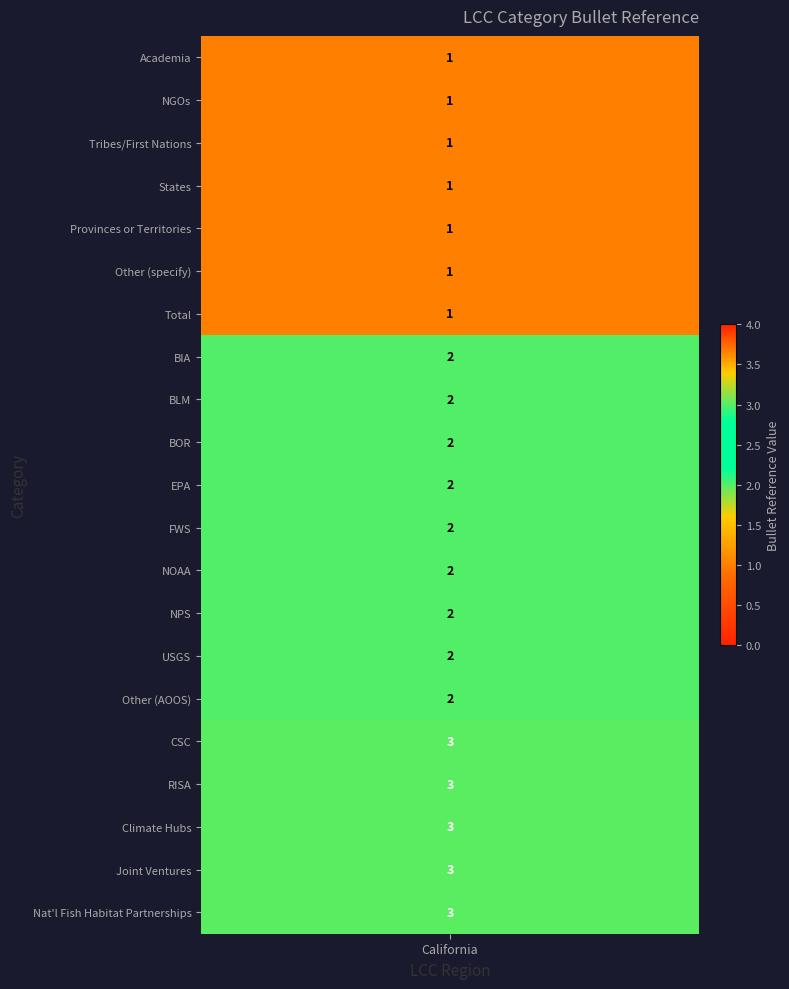

List the labels in order of value, smallest first.

Academia, NGOs, Tribes/First Nations, States, Provinces or Territories, Other (specify), Total, BIA, BLM, BOR, EPA, FWS, NOAA, NPS, USGS, Other (AOOS), CSC, RISA, Climate Hubs, Joint Ventures, Nat'l Fish Habitat Partnerships